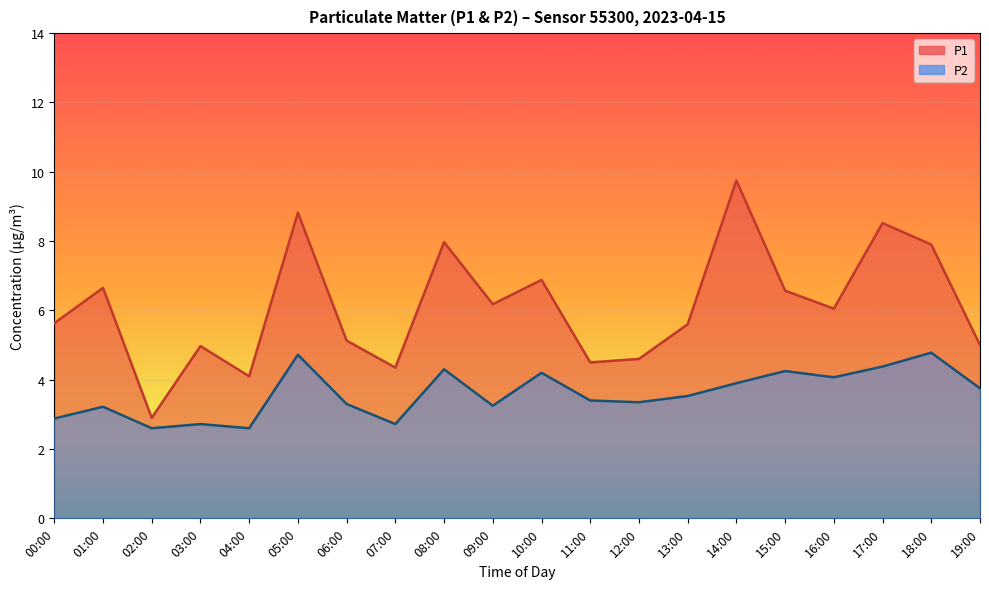

How many lines are shown in the chart?

2